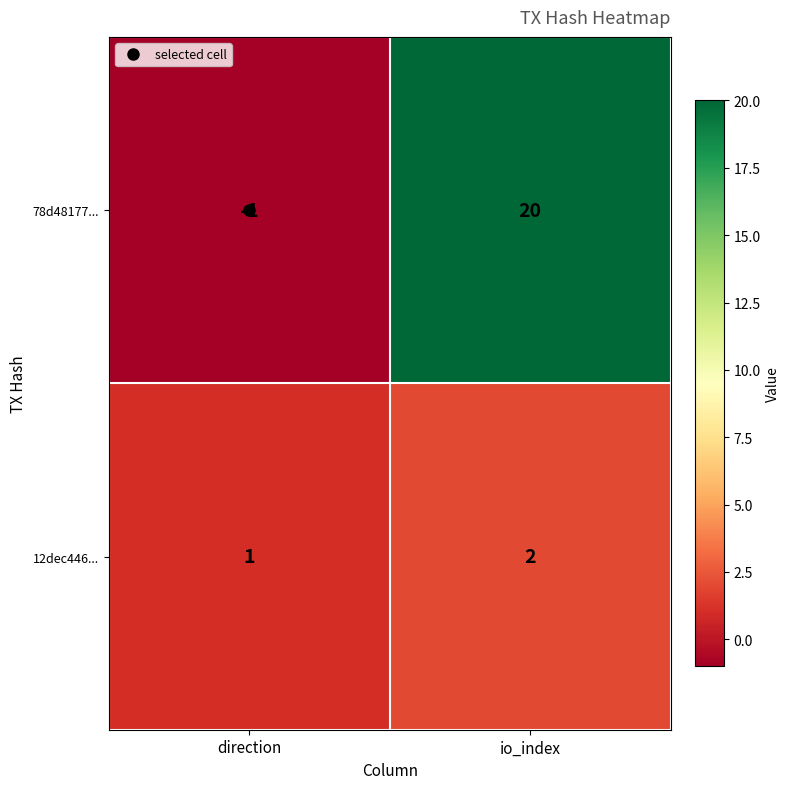

Which series has the largest range (max minus min)?

78d48177...